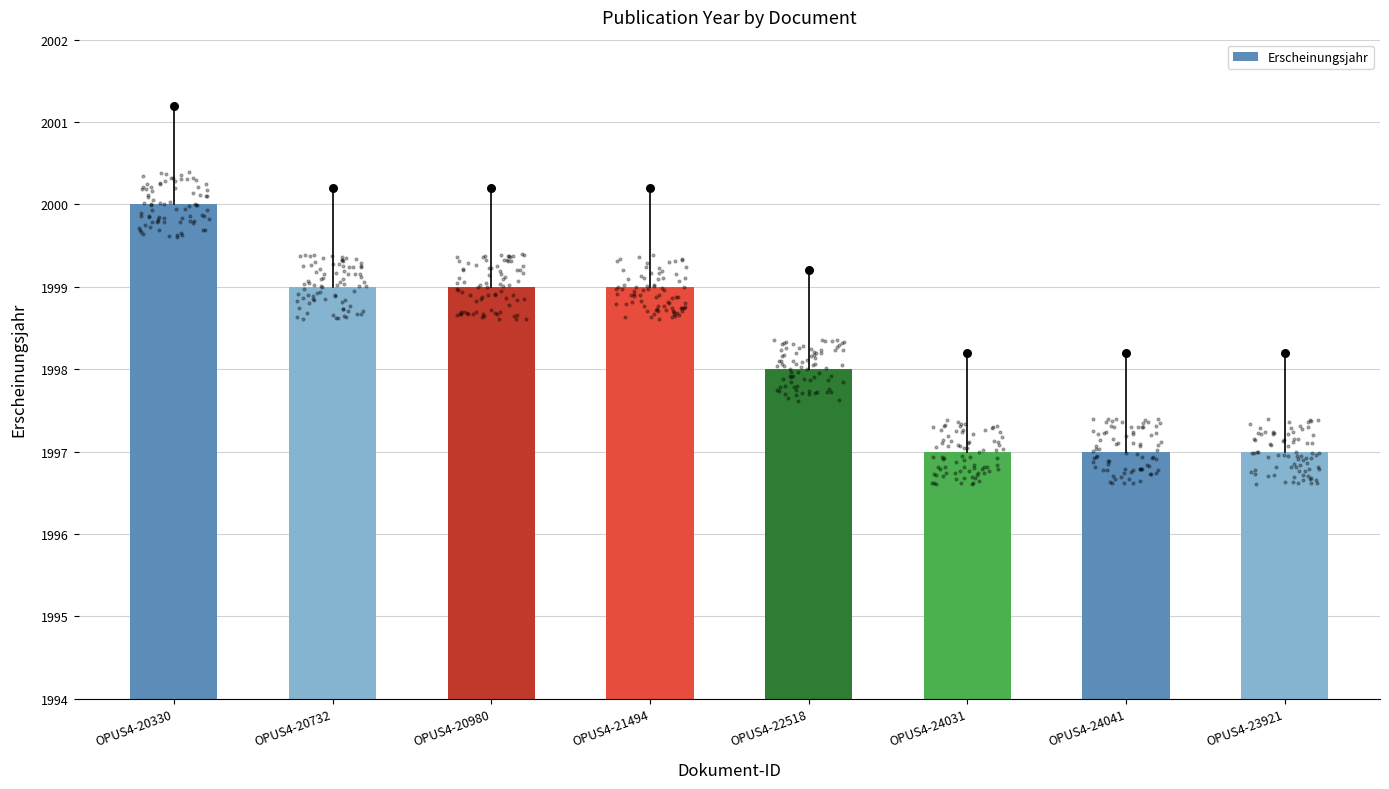

Which has a higher value, OPUS4-20732 or OPUS4-20330?

OPUS4-20330